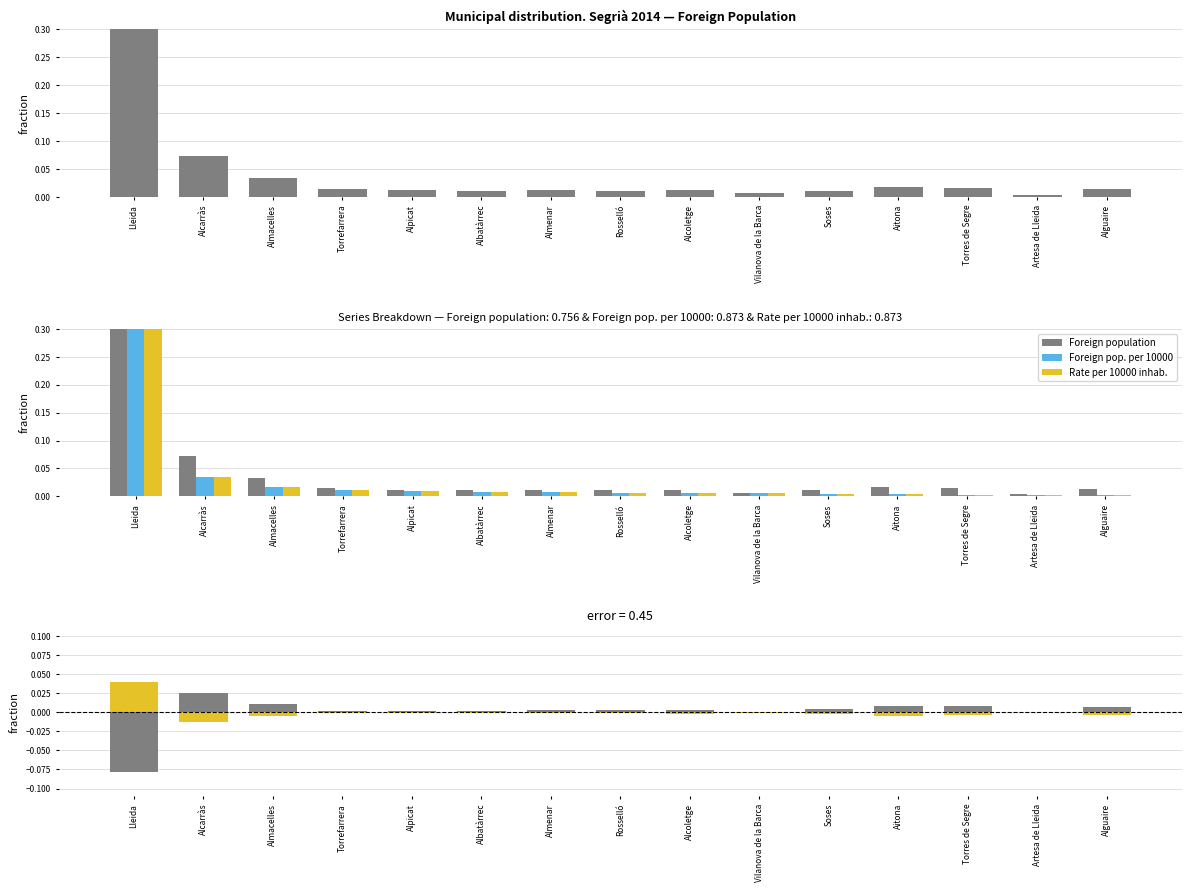

Reading right to left, extract all data points from this chart.

Foreign population: Alguaire=0.0	Artesa de Lleida=0.0	Torres de Segre=0.0	Aitona=0.0	Soses=0.0	Vilanova de la Barca=0.0	Alcoletge=0.0	Rosselló=0.0	Almenar=0.0	Albatàrrec=0.0	Alpicat=0.0	Torrefarrera=0.0	Almacelles=0.0	Alcarràs=0.0	Lleida=-0.1
Foreign pop. per 10000: Alguaire=-0.0	Artesa de Lleida=-0.0	Torres de Segre=-0.0	Aitona=-0.0	Soses=-0.0	Vilanova de la Barca=-0.0	Alcoletge=-0.0	Rosselló=-0.0	Almenar=-0.0	Albatàrrec=-0.0	Alpicat=-0.0	Torrefarrera=-0.0	Almacelles=-0.0	Alcarràs=-0.0	Lleida=0.0
Rate per 10000 inhab.: Alguaire=-0.0	Artesa de Lleida=-0.0	Torres de Segre=-0.0	Aitona=-0.0	Soses=-0.0	Vilanova de la Barca=-0.0	Alcoletge=-0.0	Rosselló=-0.0	Almenar=-0.0	Albatàrrec=-0.0	Alpicat=-0.0	Torrefarrera=-0.0	Almacelles=-0.0	Alcarràs=-0.0	Lleida=0.0